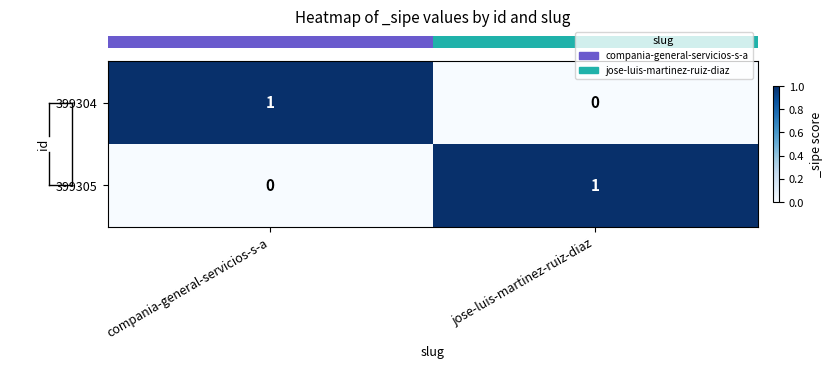

What is the difference between the highest and lowest values at compania-general-servicios-s-a?

1